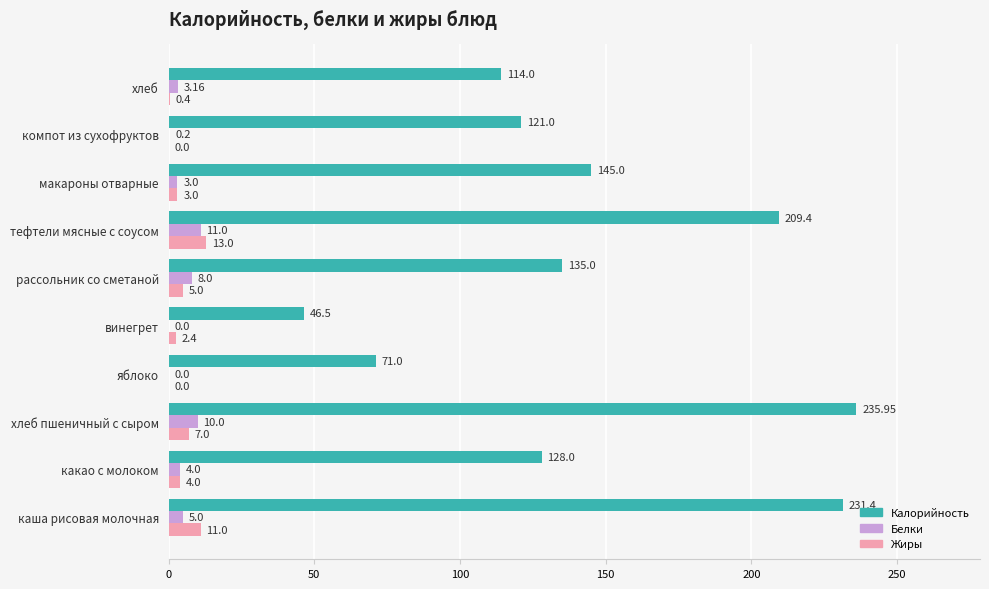

At which category does the chart reach its peak across all series?

хлеб пшеничный с сыром